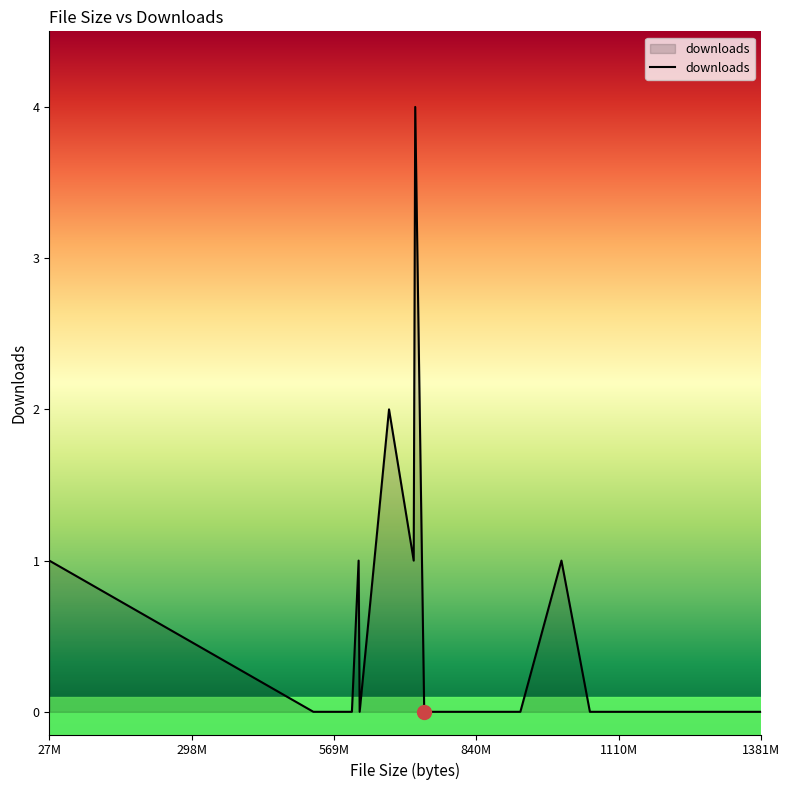

Reading left to right, transcribe all the data shown in this chart.

1	0	0	0	0	1	0	2	1	4	0	0	0	0	0	0	1	0	0	0